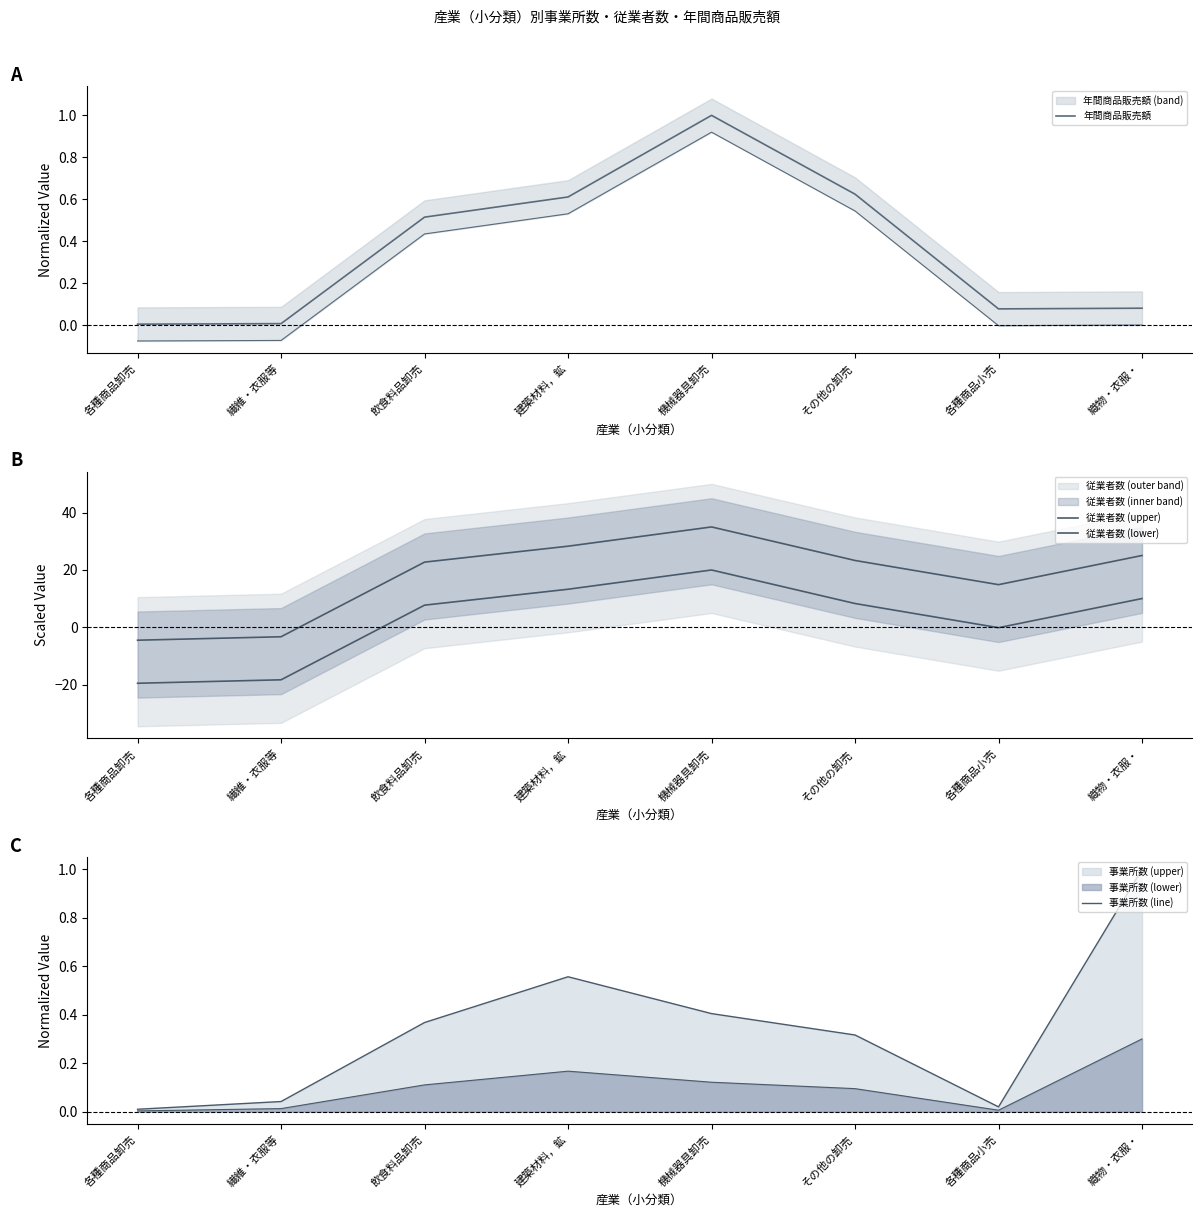

What is the sum of all 従業者数 (upper) values?

141.5